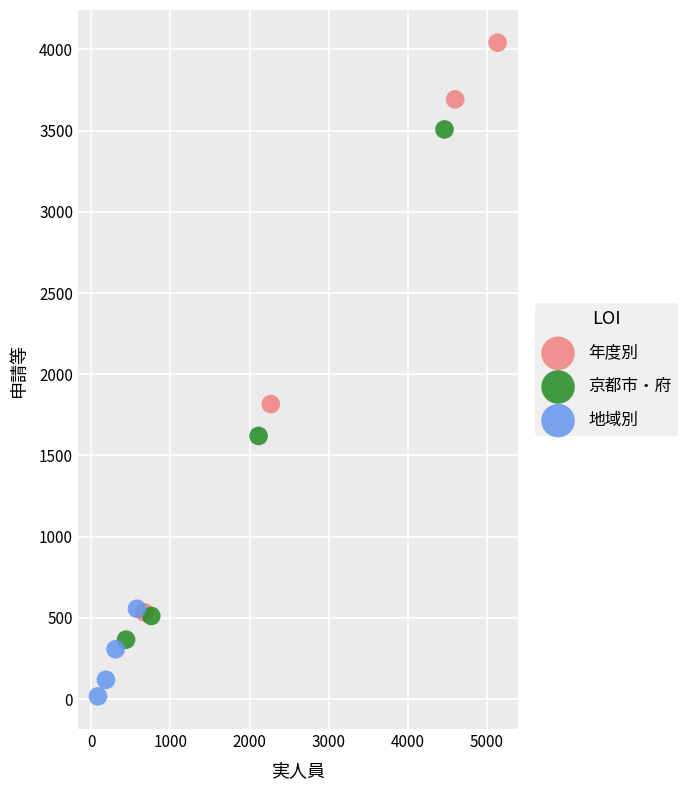

Which series reaches the minimum Y coordinate?

地域別